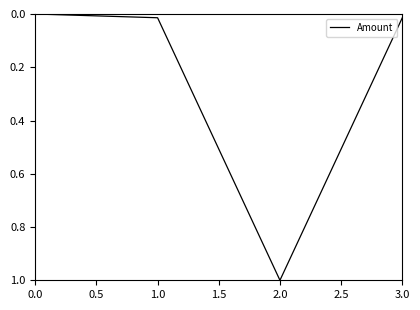

What is the average value?

0.3